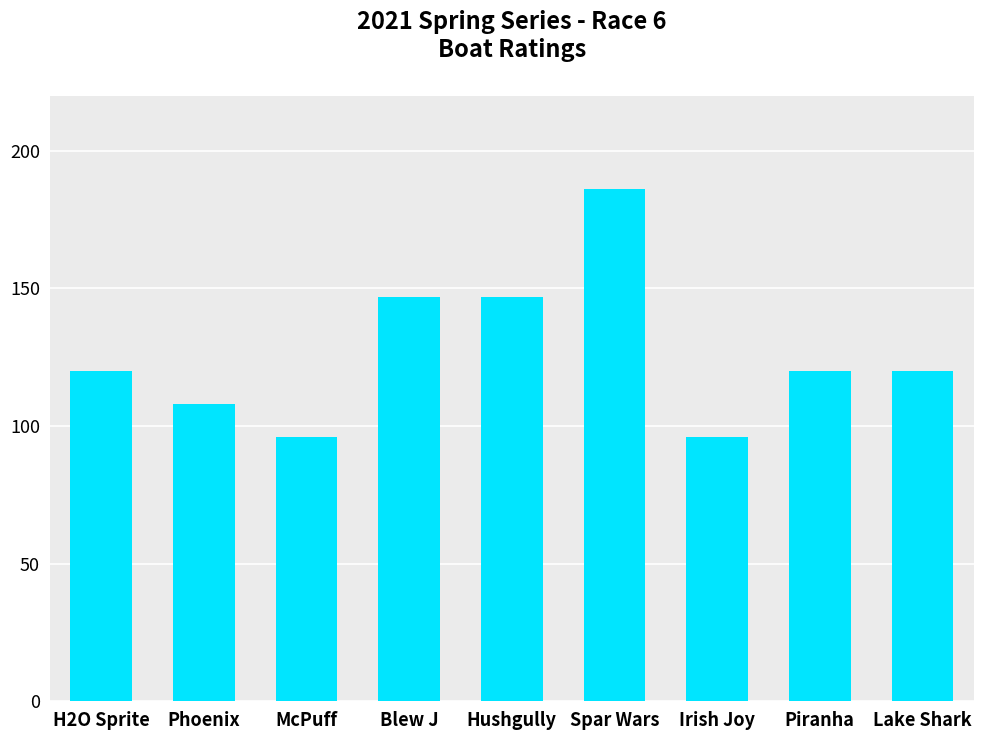

How many distinct data groups are displayed?

1